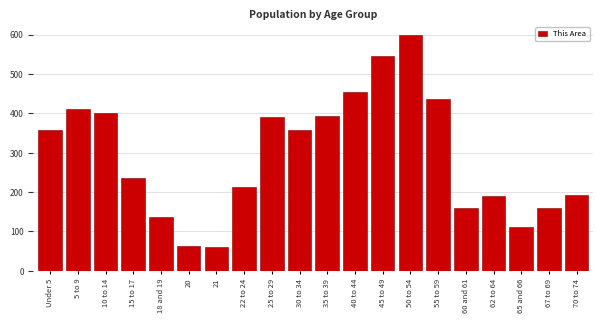

What is the greatest value displayed?

599